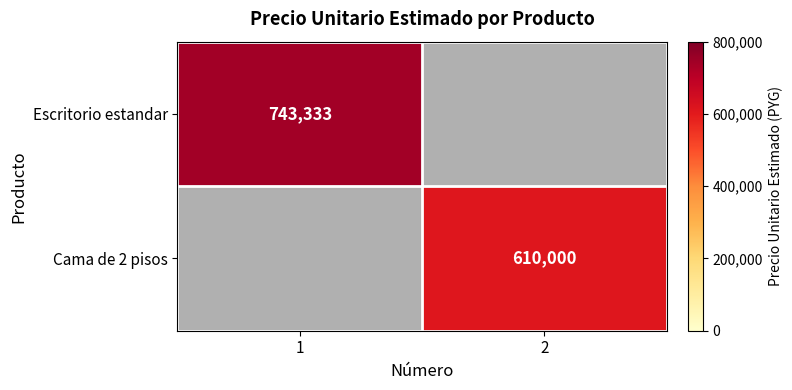

Which category has the lowest value across all series?

2